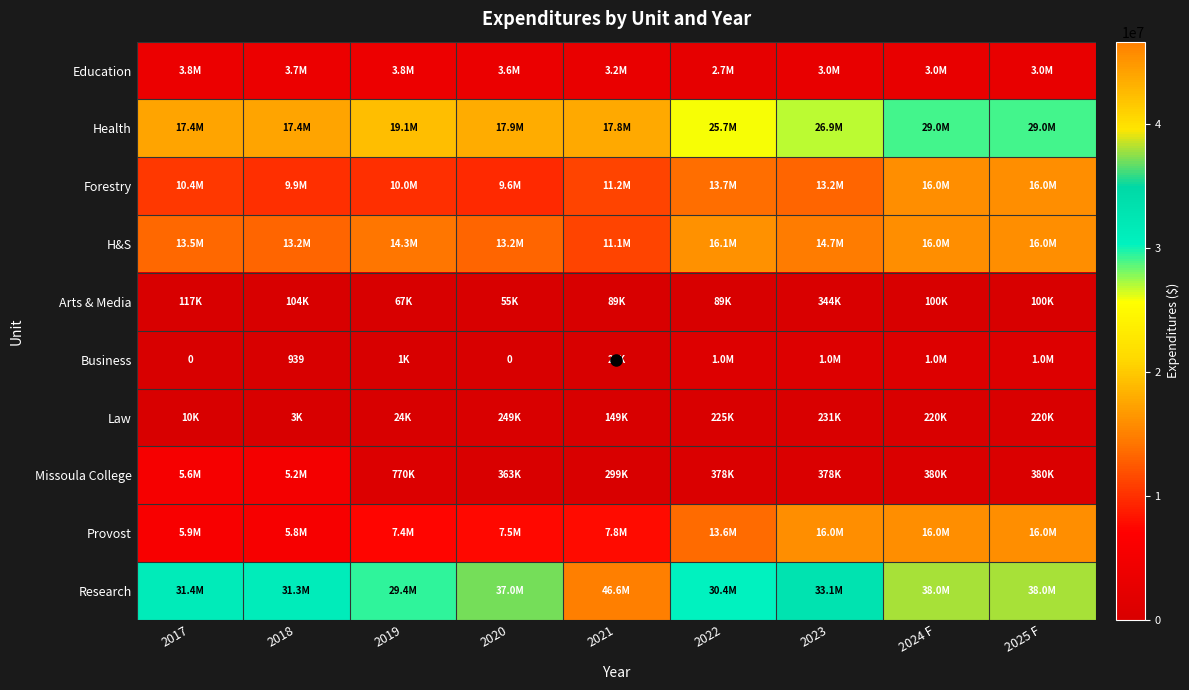

True or false: Research has a value of 50495413.1 at 2017.

False